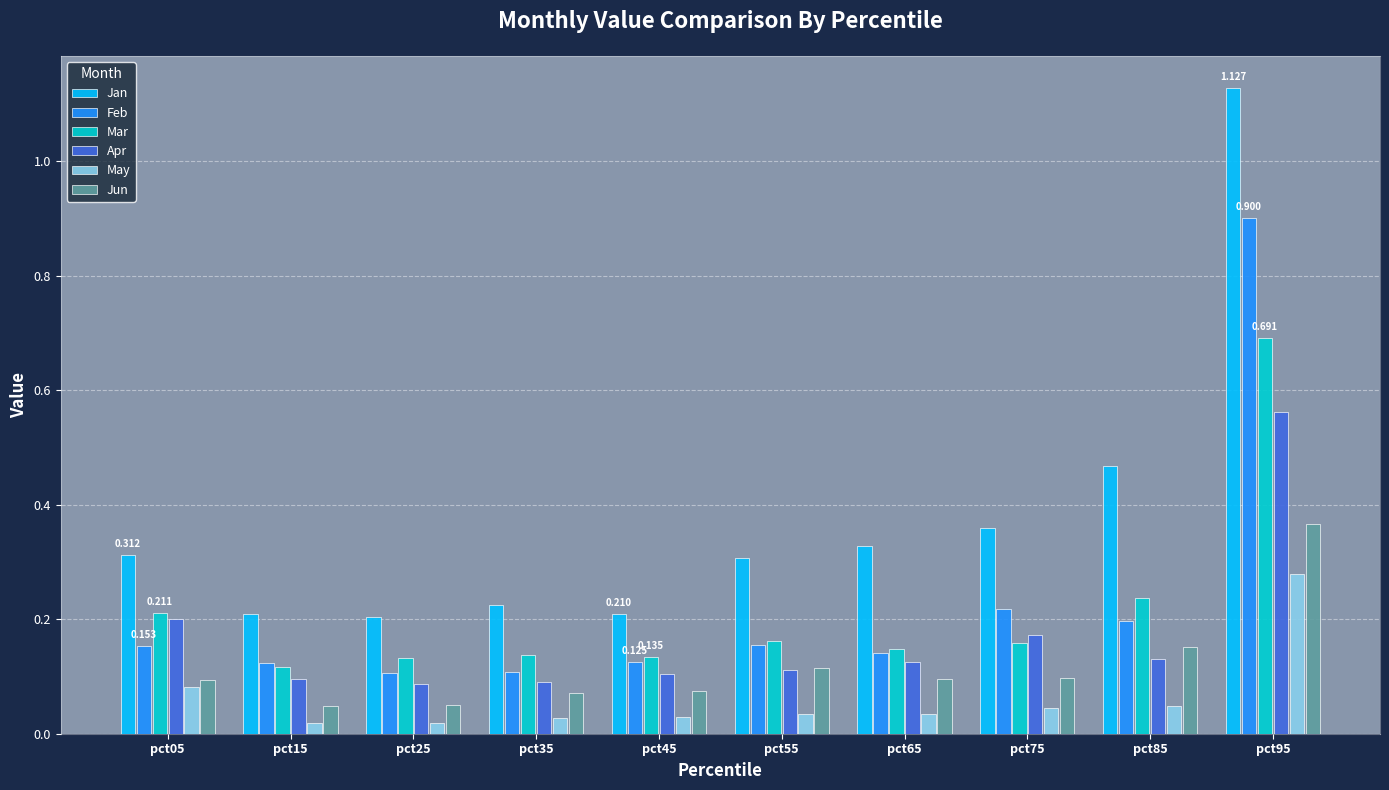

The Jan series shows 0.3 at pct55. True or false?

True